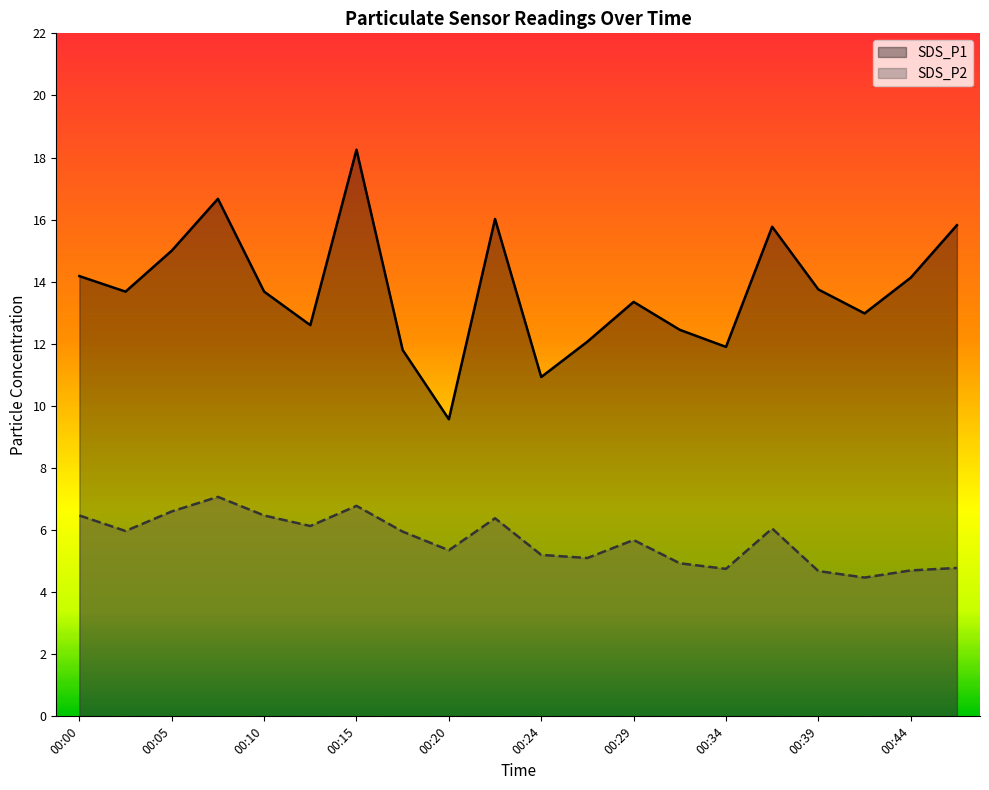

Rank the series at 00:07 from lowest to highest value.

SDS_P2, SDS_P1